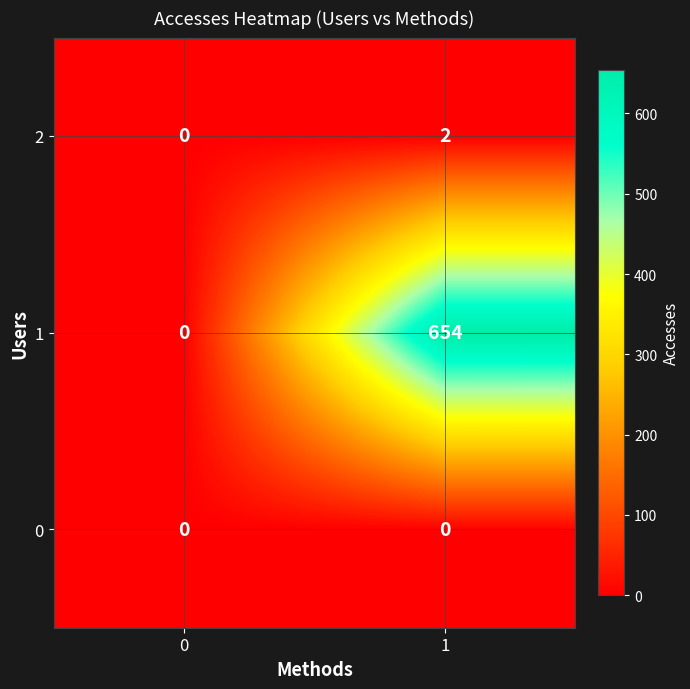

What is the maximum value shown in the chart?

654